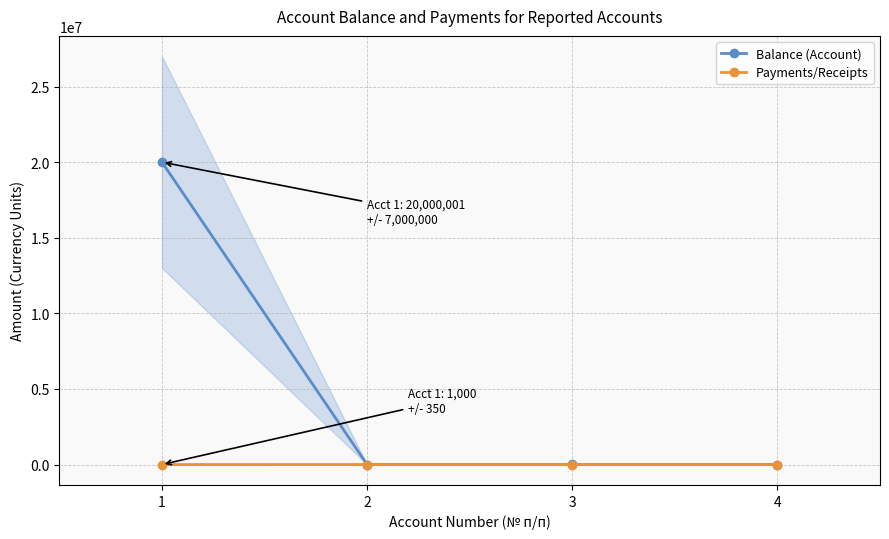

Reading left to right, extract all data points from this chart.

Balance (Account): 20000001	0	6000	200
Payments/Receipts: 1000	0	1	0